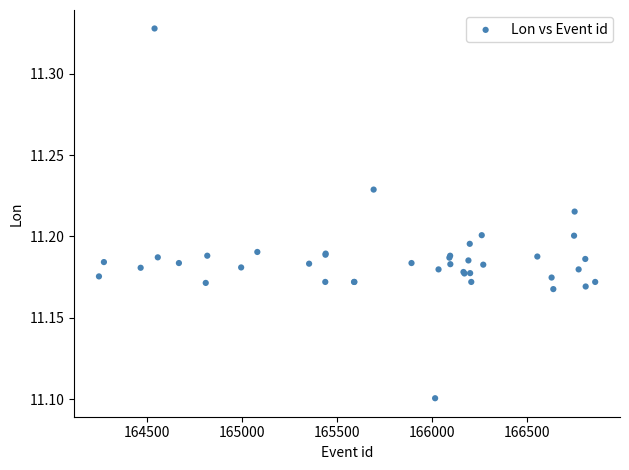

What Y value in the scatter plot is closest to 11?

11.1